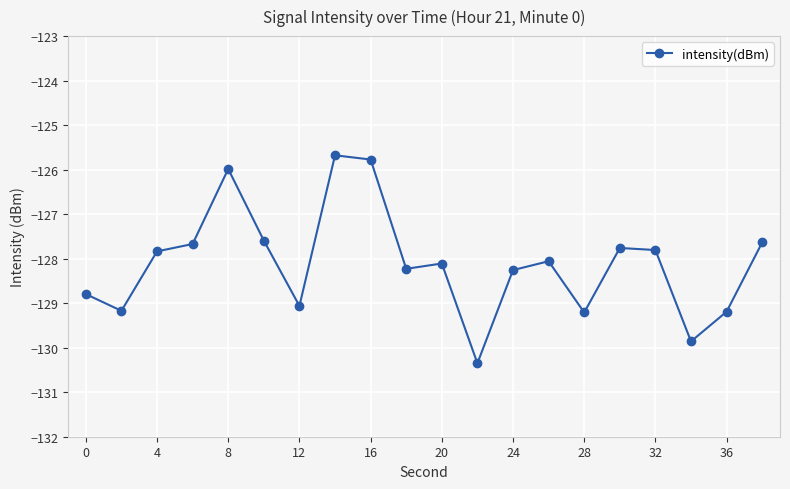

What is the difference between the maximum and minimum values?

4.7